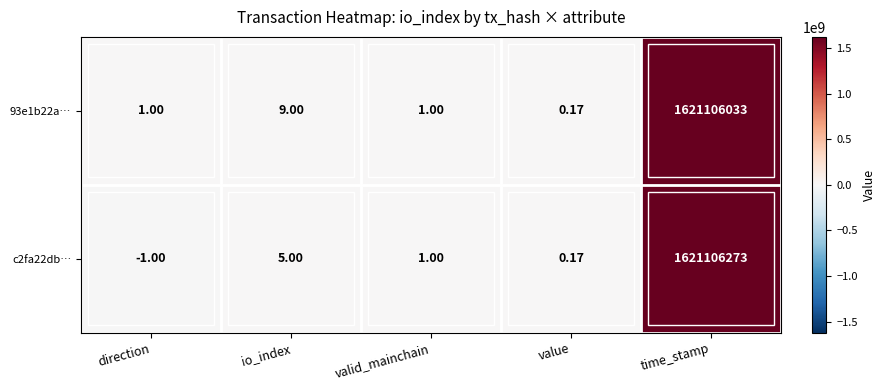

At which label does c2fa22db… reach its minimum?

direction